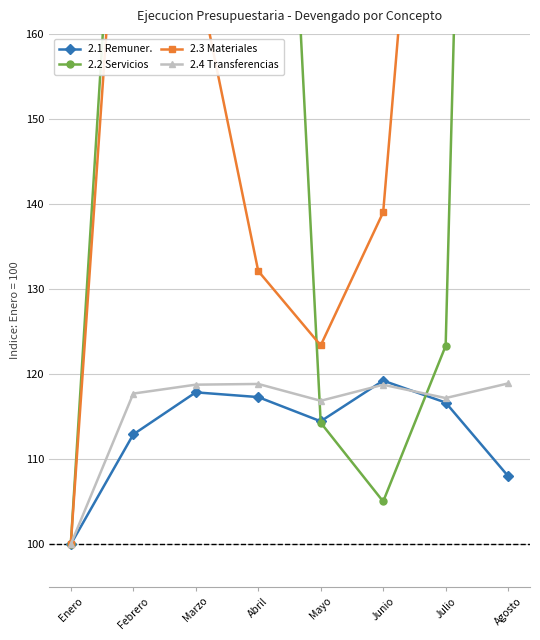

True or false: 2.4 Transferencias and 2.3 Materiales cross at least once.

False